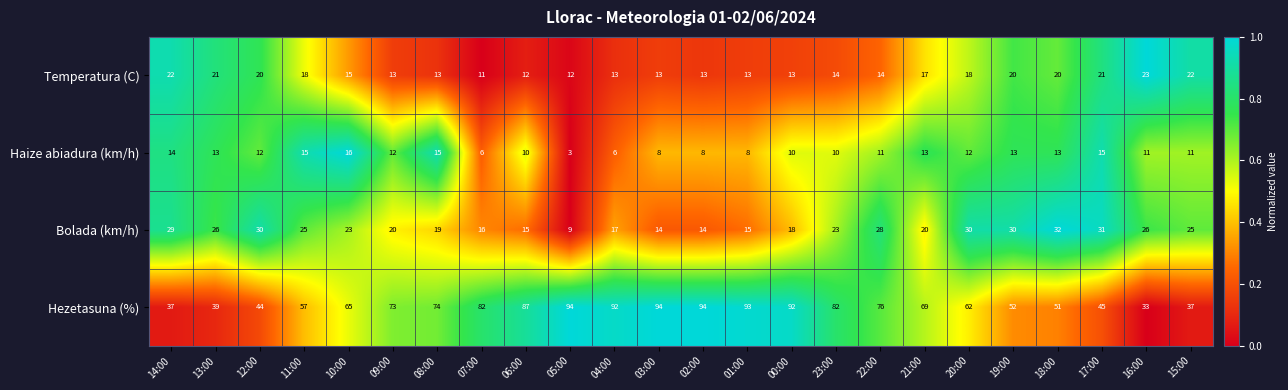

At 08:00, list the series in order from largest to smallest.

Hezetasuna (%), Bolada (km/h), Haize abiadura (km/h), Temperatura (C)